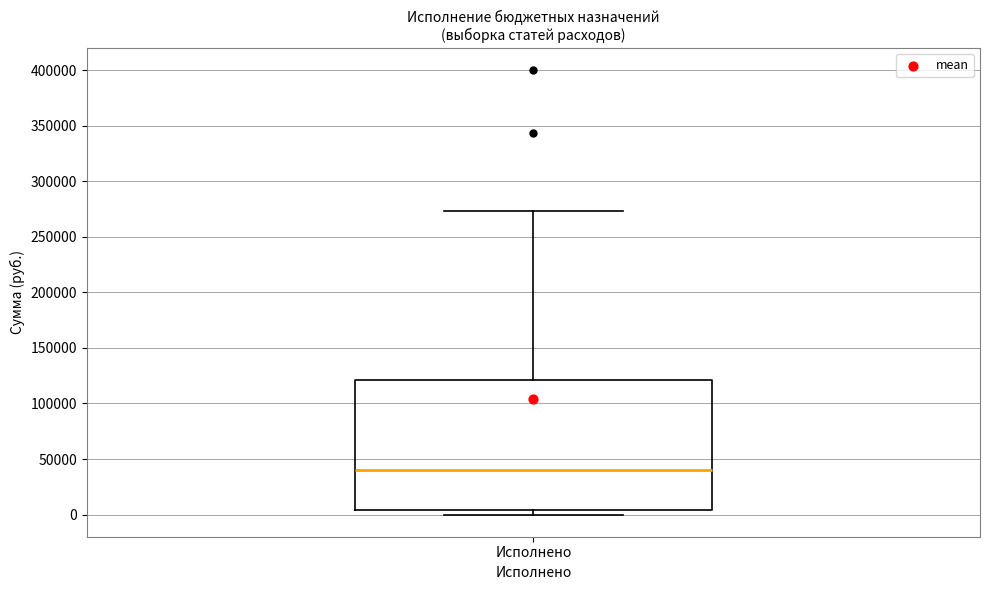

Where does the upper whisker of the box for Исполнено end on the y-axis? The values are not printed on the chart, so give them approximately, as read against the axis.

275000